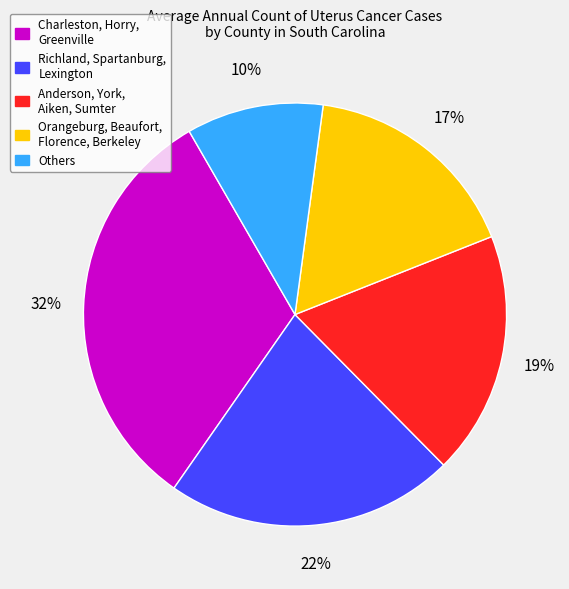

Is there a majority slice in this chart?

No